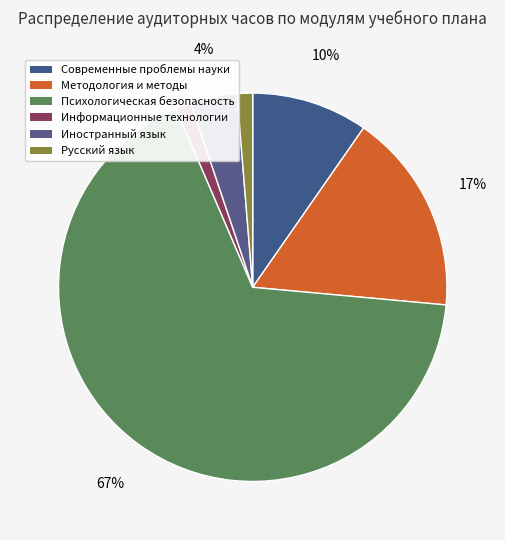

How many segments does this pie chart have?

6